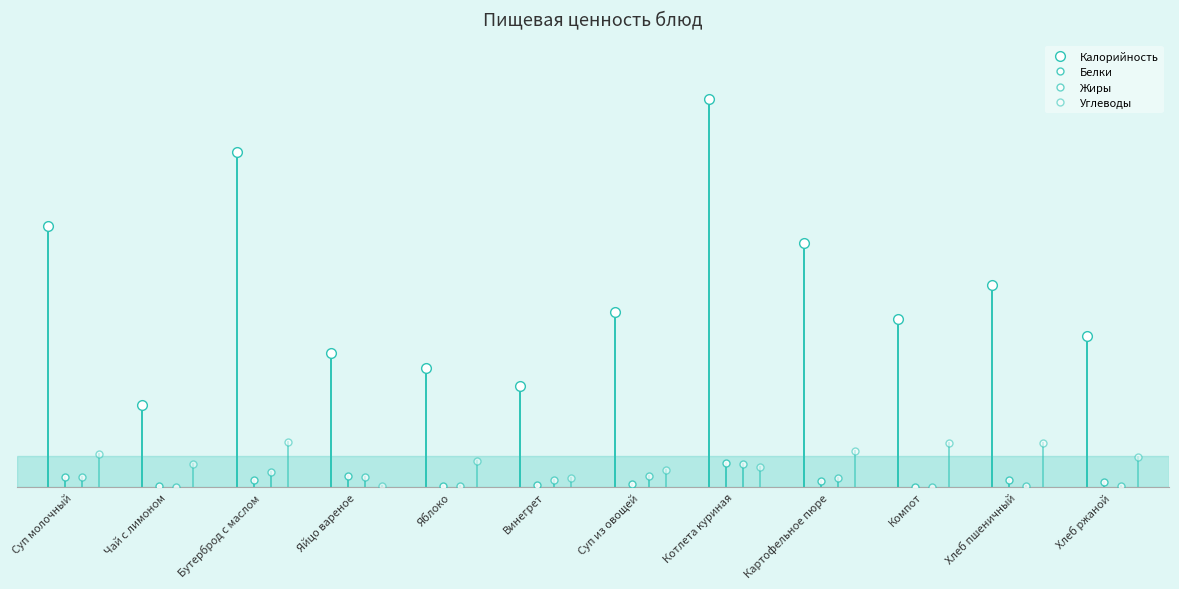

Which category has the lowest value in the Белки series?

Компот